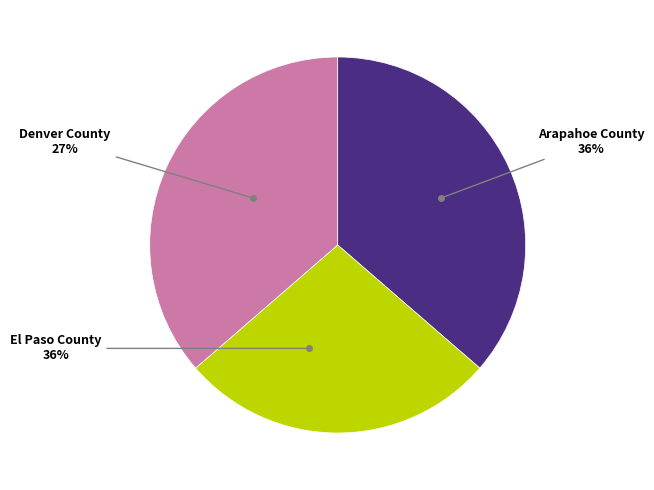

Combined, do Denver County and El Paso County account for over 50%?

Yes